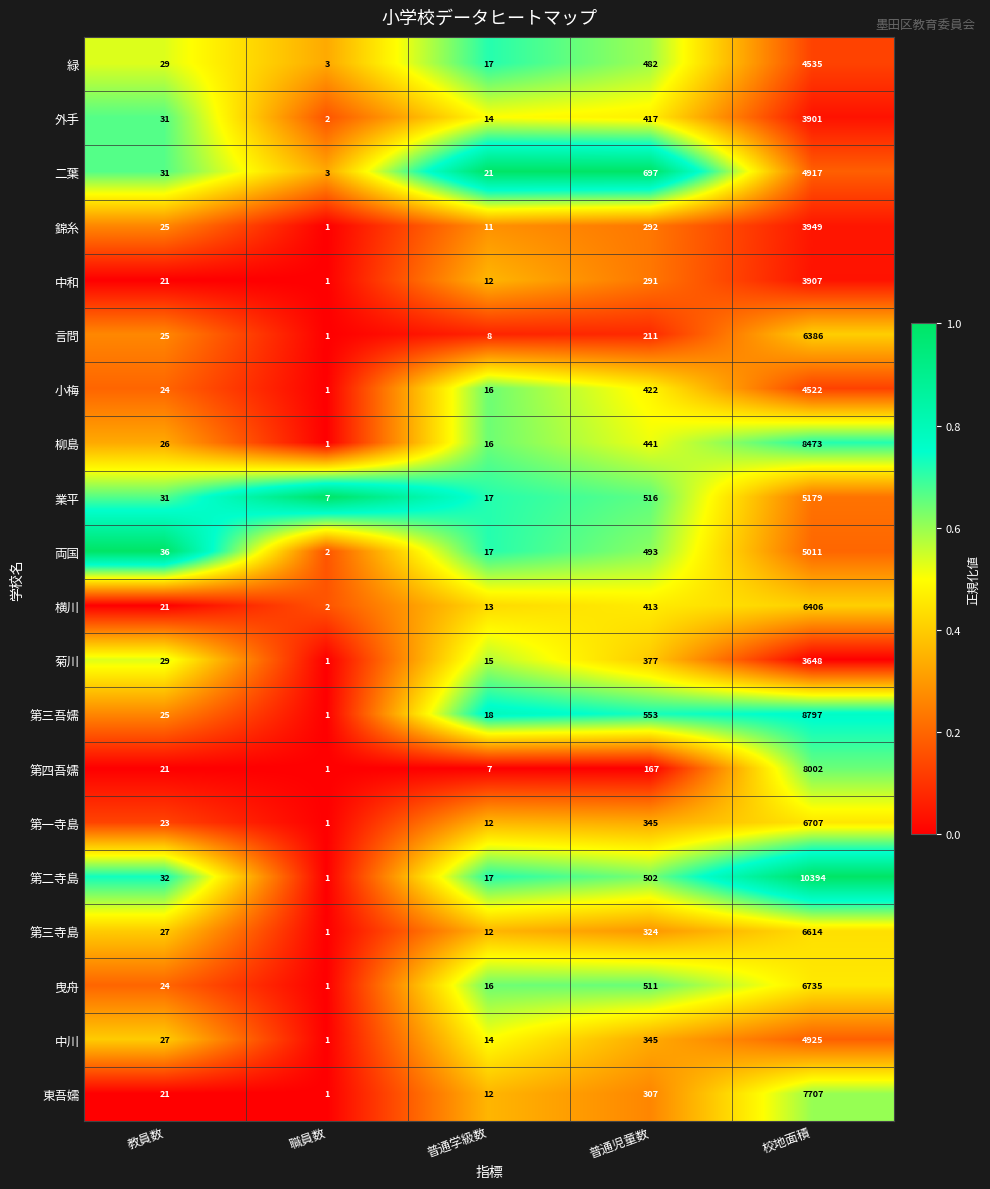

Where is 緑 nearest to the value 2269?

普通児童数